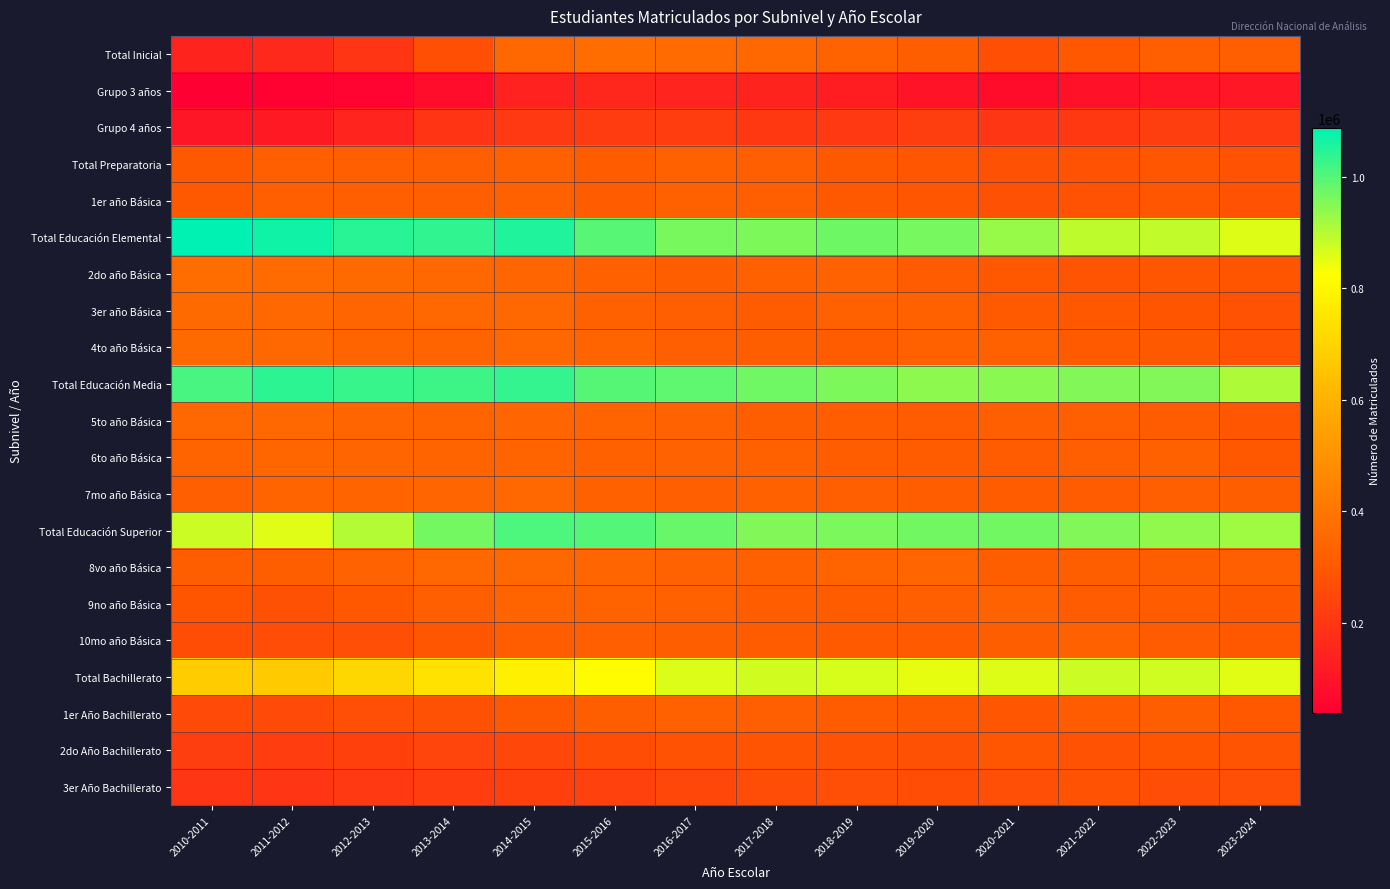

Reading left to right, list all the values displayed in this chart.

Total Inicial: 2010-2011=143127	2011-2012=161779	2012-2013=196421	2013-2014=272352	2014-2015=349585	2015-2016=371930	2016-2017=365220	2017-2018=348178	2018-2019=335782	2019-2020=319650	2020-2021=273258	2021-2022=299233	2022-2023=324197	2023-2024=323022
Grupo 3 años: 2010-2011=37858	2011-2012=44037	2012-2013=50787	2013-2014=80074	2014-2015=140943	2015-2016=154614	2016-2017=145398	2017-2018=142513	2018-2019=125800	2019-2020=97029	2020-2021=75171	2021-2022=93669	2022-2023=102729	2023-2024=109611
Grupo 4 años: 2010-2011=105269	2011-2012=117742	2012-2013=145634	2013-2014=192278	2014-2015=208642	2015-2016=217316	2016-2017=219822	2017-2018=205665	2018-2019=209982	2019-2020=222621	2020-2021=198087	2021-2022=205564	2022-2023=221468	2023-2024=213411
Total Preparatoria: 2010-2011=300363	2011-2012=323833	2012-2013=324632	2013-2014=322514	2014-2015=329442	2015-2016=314025	2016-2017=325400	2017-2018=324394	2018-2019=302734	2019-2020=295260	2020-2021=278206	2021-2022=280864	2022-2023=292679	2023-2024=283192
1er año Básica: 2010-2011=300363	2011-2012=323833	2012-2013=324632	2013-2014=322514	2014-2015=329442	2015-2016=314025	2016-2017=325400	2017-2018=324394	2018-2019=302734	2019-2020=295260	2020-2021=278206	2021-2022=280864	2022-2023=292679	2023-2024=283192
Total Educación Elemental: 2010-2011=1087753	2011-2012=1070982	2012-2013=1044035	2013-2014=1037925	2014-2015=1052983	2015-2016=996599	2016-2017=962137	2017-2018=956560	2018-2019=974488	2019-2020=963426	2020-2021=931144	2021-2022=891865	2022-2023=887320	2023-2024=859939
2do año Básica: 2010-2011=367190	2011-2012=362107	2012-2013=360583	2013-2014=350995	2014-2015=345356	2015-2016=328436	2016-2017=317660	2017-2018=328043	2018-2019=332614	2019-2020=308648	2020-2021=299371	2021-2022=287660	2022-2023=295867	2023-2024=292071
3er año Básica: 2010-2011=361599	2011-2012=353263	2012-2013=342317	2013-2014=349669	2014-2015=353342	2015-2016=329403	2016-2017=321686	2017-2018=311495	2018-2019=328330	2019-2020=328348	2020-2021=305742	2021-2022=299039	2022-2023=290464	2023-2024=285224
4to año Básica: 2010-2011=358964	2011-2012=355612	2012-2013=341135	2013-2014=337261	2014-2015=354285	2015-2016=338760	2016-2017=322791	2017-2018=317022	2018-2019=313544	2019-2020=326430	2020-2021=326031	2021-2022=305166	2022-2023=300989	2023-2024=282644
Total Educación Media: 2010-2011=1012627	2011-2012=1040137	2012-2013=1030027	2013-2014=1022433	2014-2015=1033513	2015-2016=998955	2016-2017=987680	2017-2018=971639	2018-2019=956830	2019-2020=940283	2020-2021=944697	2021-2022=952784	2022-2023=953621	2023-2024=908481
5to año Básica: 2010-2011=350836	2011-2012=355413	2012-2013=345129	2013-2014=337546	2014-2015=341352	2015-2016=340034	2016-2017=332249	2017-2018=317242	2018-2019=315491	2019-2020=310412	2020-2021=323758	2021-2022=324502	2022-2023=306515	2023-2024=292497
6to año Básica: 2010-2011=338141	2011-2012=347381	2012-2013=344931	2013-2014=341071	2014-2015=341304	2015-2016=328143	2016-2017=333542	2017-2018=326403	2018-2019=316432	2019-2020=314126	2020-2021=307967	2021-2022=321635	2022-2023=325058	2023-2024=298376
7mo año Básica: 2010-2011=323650	2011-2012=337343	2012-2013=339967	2013-2014=343816	2014-2015=350857	2015-2016=330778	2016-2017=321889	2017-2018=327994	2018-2019=324907	2019-2020=315745	2020-2021=312972	2021-2022=306647	2022-2023=322048	2023-2024=317608
Total Educación Superior: 2010-2011=877055	2011-2012=857646	2012-2013=902389	2013-2014=967068	2014-2015=1007732	2015-2016=1001518	2016-2017=980551	2017-2018=954227	2018-2019=958959	2019-2020=970646	2020-2021=969755	2021-2022=954248	2022-2023=938051	2023-2024=922991
8vo año Básica: 2010-2011=319590	2011-2012=317749	2012-2013=334620	2013-2014=350619	2014-2015=353353	2015-2016=343817	2016-2017=333867	2017-2018=327813	2018-2019=340656	2019-2020=341742	2020-2021=317087	2021-2022=316933	2022-2023=317843	2023-2024=323939
9no año Básica: 2010-2011=290742	2011-2012=277620	2012-2013=298244	2013-2014=323818	2014-2015=339611	2015-2016=335326	2016-2017=327187	2017-2018=314786	2018-2019=312075	2019-2020=323821	2020-2021=332103	2021-2022=309770	2022-2023=310807	2023-2024=301737
10mo año Básica: 2010-2011=266723	2011-2012=262277	2012-2013=269525	2013-2014=292631	2014-2015=314768	2015-2016=322375	2016-2017=319497	2017-2018=311628	2018-2019=306228	2019-2020=305083	2020-2021=320565	2021-2022=327545	2022-2023=309401	2023-2024=297315
Total Bachillerato: 2010-2011=677156	2011-2012=671333	2012-2013=708208	2013-2014=741108	2014-2015=783430	2015-2016=816923	2016-2017=860470	2017-2018=871898	2018-2019=865217	2019-2020=848149	2020-2021=858106	2021-2022=877483	2022-2023=872854	2023-2024=854087
1er Año Bachillerato: 2010-2011=260984	2011-2012=258793	2012-2013=270784	2013-2014=279654	2014-2015=303422	2015-2016=317532	2016-2017=328629	2017-2018=323191	2018-2019=312074	2019-2020=303141	2020-2021=294448	2021-2022=311786	2022-2023=317355	2023-2024=299072
2do Año Bachillerato: 2010-2011=220634	2011-2012=218521	2012-2013=229881	2013-2014=242768	2014-2015=249481	2015-2016=266926	2016-2017=281021	2017-2018=286397	2018-2019=284413	2019-2020=278644	2020-2021=292231	2021-2022=282571	2022-2023=291812	2023-2024=286619
3er Año Bachillerato: 2010-2011=195538	2011-2012=194019	2012-2013=207543	2013-2014=218686	2014-2015=230527	2015-2016=232465	2016-2017=250820	2017-2018=262310	2018-2019=268730	2019-2020=266364	2020-2021=271427	2021-2022=283126	2022-2023=263687	2023-2024=268396